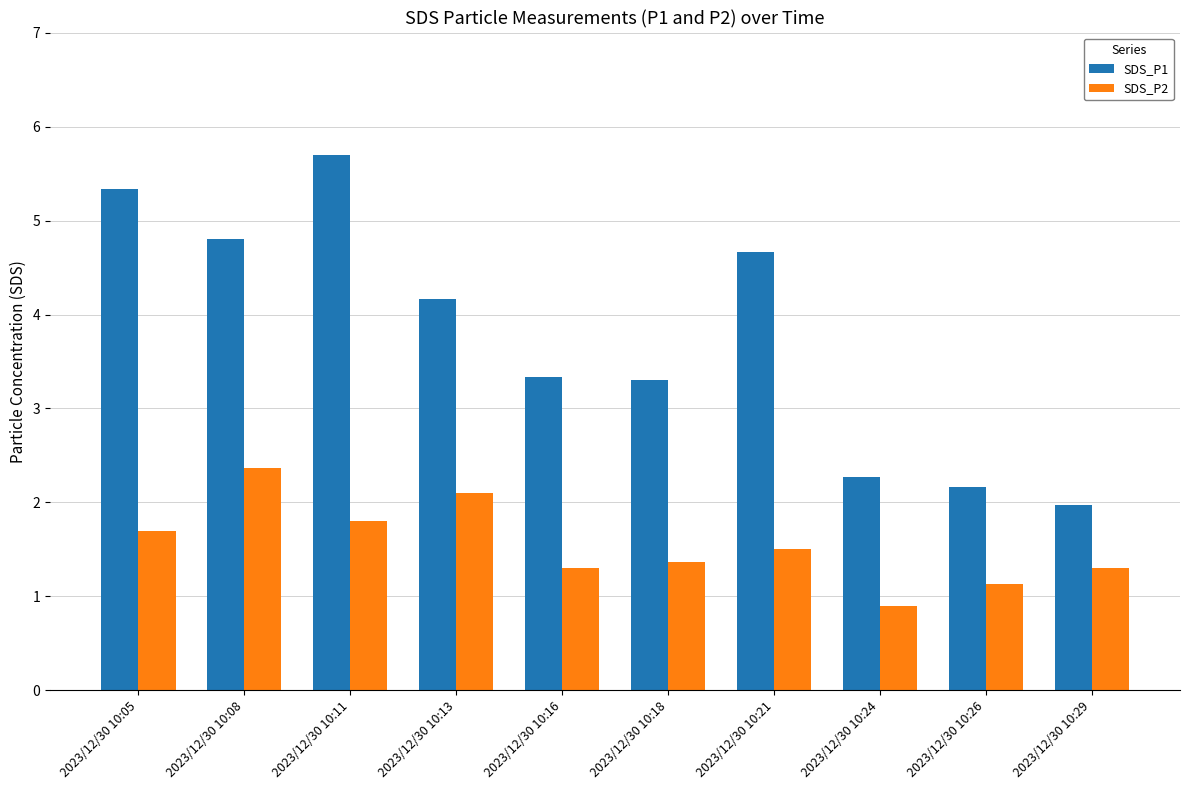

What is the difference between the maximum and second lowest values in the SDS_P1 series?

3.5